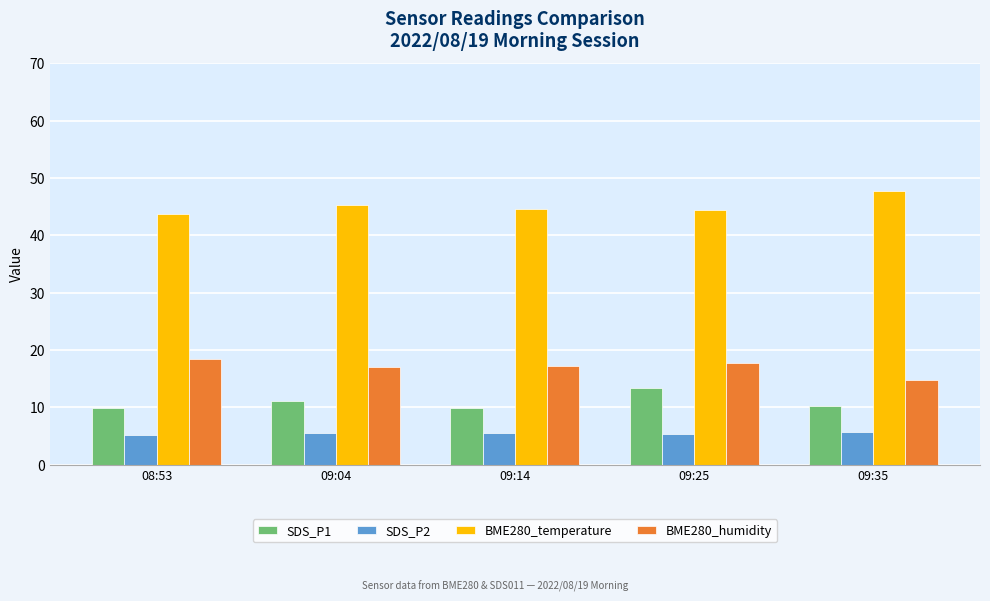

Rank the series at 09:35 from lowest to highest value.

SDS_P2, SDS_P1, BME280_humidity, BME280_temperature